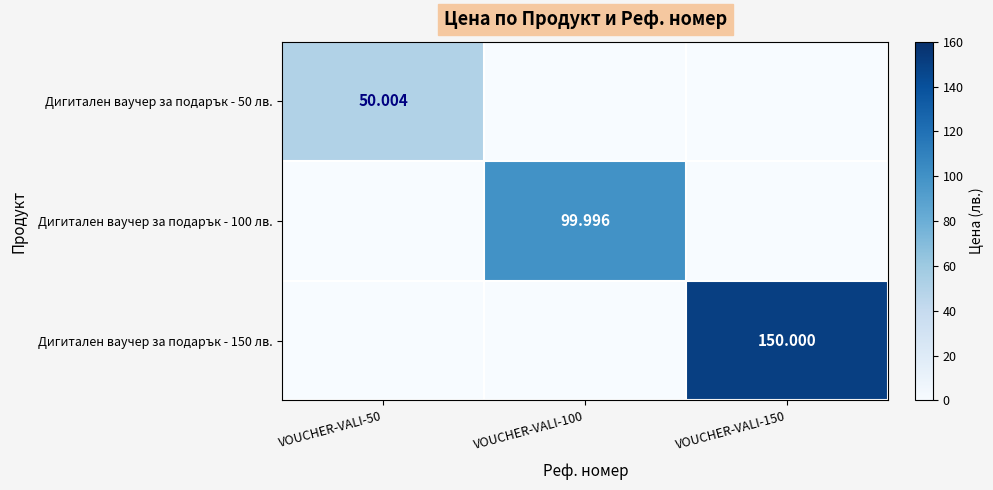

Which series has the largest total across all categories?

Дигитален ваучер за подарък - 150 лв.